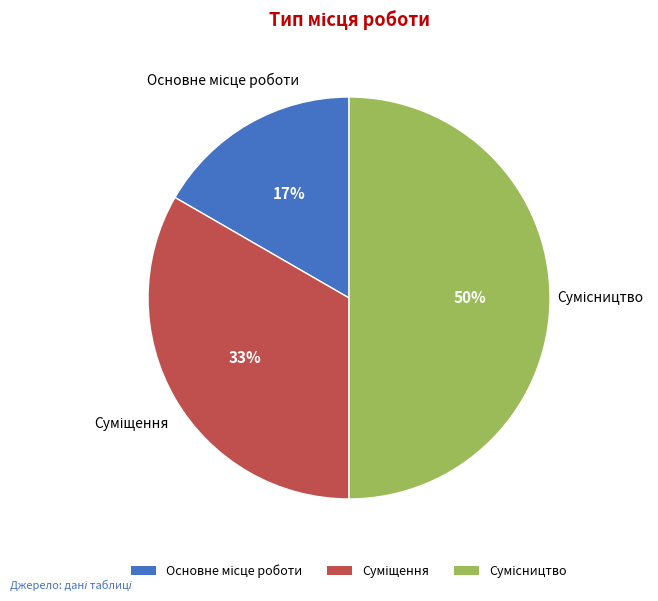

To the nearest percent, what is the average slice percentage?

33%